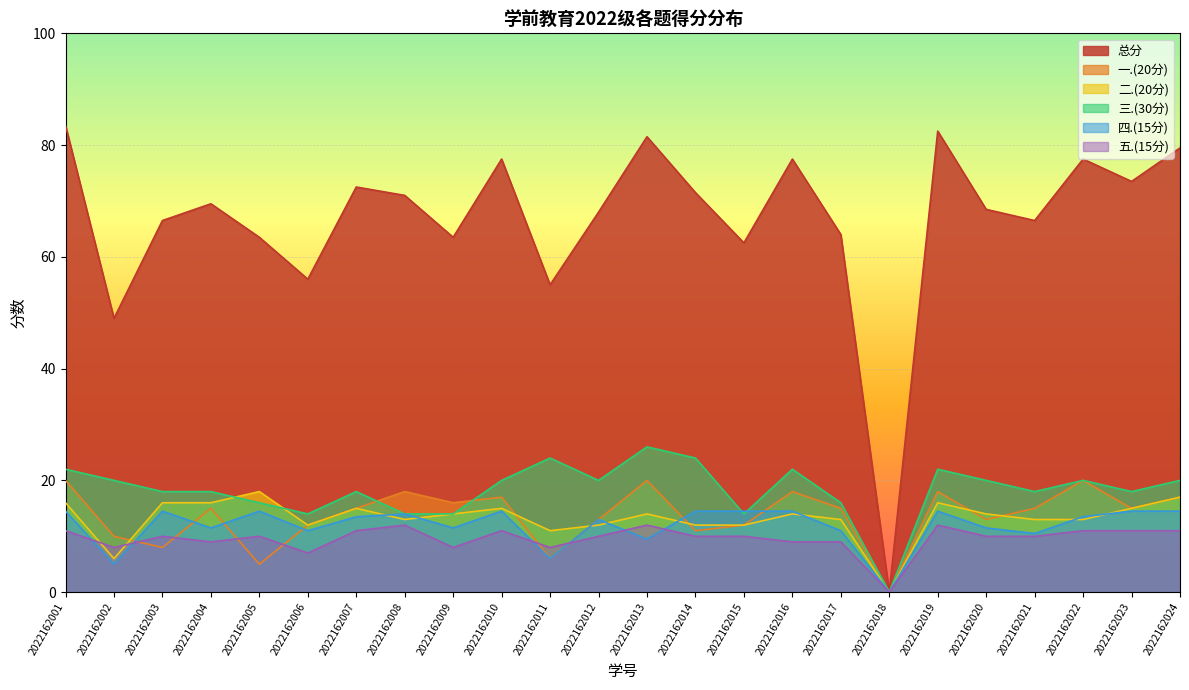

Reading left to right, list all the values displayed in this chart.

总分: 2022162001=83.5	2022162002=49.0	2022162003=66.5	2022162004=69.5	2022162005=63.5	2022162006=56.0	2022162007=72.5	2022162008=71.0	2022162009=63.5	2022162010=77.5	2022162011=55.0	2022162012=68.0	2022162013=81.5	2022162014=71.5	2022162015=62.5	2022162016=77.5	2022162017=64.0	2022162018=0.0	2022162019=82.5	2022162020=68.5	2022162021=66.5	2022162022=77.5	2022162023=73.5	2022162024=79.5
一.(20分): 2022162001=20.0	2022162002=10.0	2022162003=8.0	2022162004=15.0	2022162005=5.0	2022162006=12.0	2022162007=15.0	2022162008=18.0	2022162009=16.0	2022162010=17.0	2022162011=6.0	2022162012=13.0	2022162013=20.0	2022162014=11.0	2022162015=12.0	2022162016=18.0	2022162017=15.0	2022162018=0.0	2022162019=18.0	2022162020=13.0	2022162021=15.0	2022162022=20.0	2022162023=15.0	2022162024=17.0
二.(20分): 2022162001=16.0	2022162002=6.0	2022162003=16.0	2022162004=16.0	2022162005=18.0	2022162006=12.0	2022162007=15.0	2022162008=13.0	2022162009=14.0	2022162010=15.0	2022162011=11.0	2022162012=12.0	2022162013=14.0	2022162014=12.0	2022162015=12.0	2022162016=14.0	2022162017=13.0	2022162018=0.0	2022162019=16.0	2022162020=14.0	2022162021=13.0	2022162022=13.0	2022162023=15.0	2022162024=17.0
三.(30分): 2022162001=22.0	2022162002=20.0	2022162003=18.0	2022162004=18.0	2022162005=16.0	2022162006=14.0	2022162007=18.0	2022162008=14.0	2022162009=14.0	2022162010=20.0	2022162011=24.0	2022162012=20.0	2022162013=26.0	2022162014=24.0	2022162015=14.0	2022162016=22.0	2022162017=16.0	2022162018=0.0	2022162019=22.0	2022162020=20.0	2022162021=18.0	2022162022=20.0	2022162023=18.0	2022162024=20.0
四.(15分): 2022162001=14.5	2022162002=5.0	2022162003=14.5	2022162004=11.5	2022162005=14.5	2022162006=11.0	2022162007=13.5	2022162008=14.0	2022162009=11.5	2022162010=14.5	2022162011=6.0	2022162012=13.0	2022162013=9.5	2022162014=14.5	2022162015=14.5	2022162016=14.5	2022162017=11.0	2022162018=0.0	2022162019=14.5	2022162020=11.5	2022162021=10.5	2022162022=13.5	2022162023=14.5	2022162024=14.5
五.(15分): 2022162001=11.0	2022162002=8.0	2022162003=10.0	2022162004=9.0	2022162005=10.0	2022162006=7.0	2022162007=11.0	2022162008=12.0	2022162009=8.0	2022162010=11.0	2022162011=8.0	2022162012=10.0	2022162013=12.0	2022162014=10.0	2022162015=10.0	2022162016=9.0	2022162017=9.0	2022162018=0.0	2022162019=12.0	2022162020=10.0	2022162021=10.0	2022162022=11.0	2022162023=11.0	2022162024=11.0